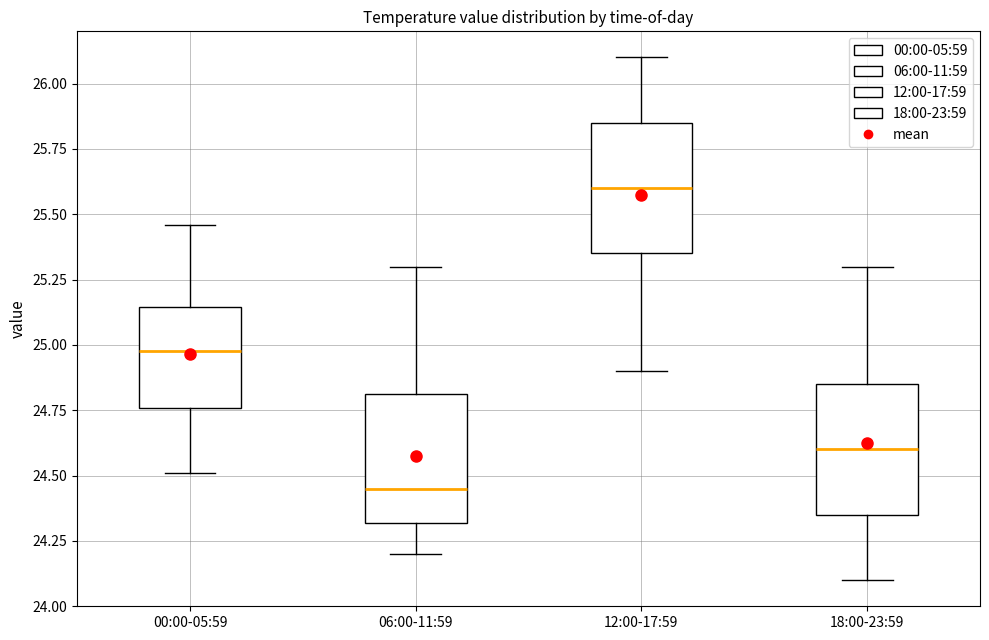

Which box's median line is the lowest?

06:00-11:59